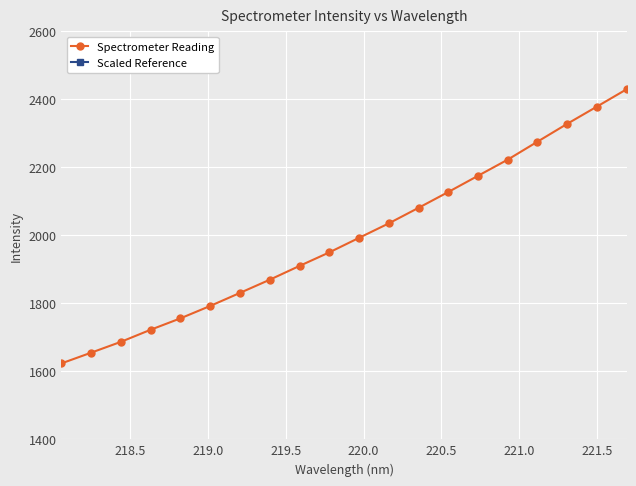

What is the greatest value displayed?

2430.0